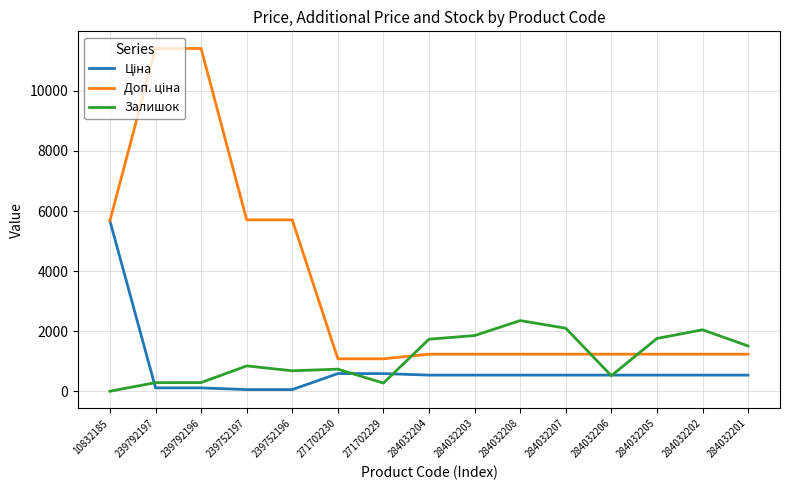

Which series changed the most between 271702229 and 284032205?

Залишок